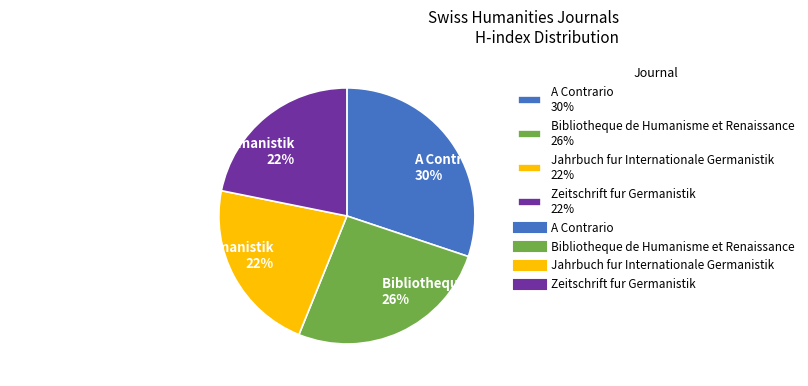

To the nearest percent, what portion does Bibliotheque de Humanisme et Renaissance represent?

26%